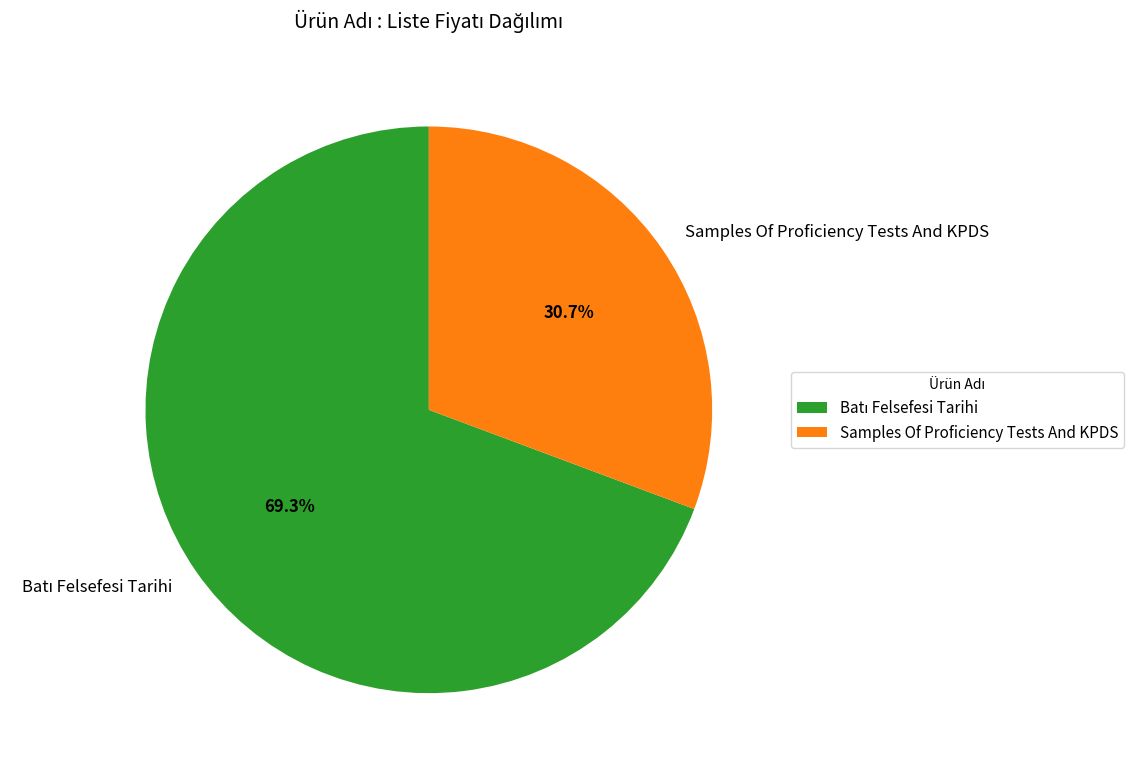

Is Samples Of Proficiency Tests And KPDS the majority of the pie?

No